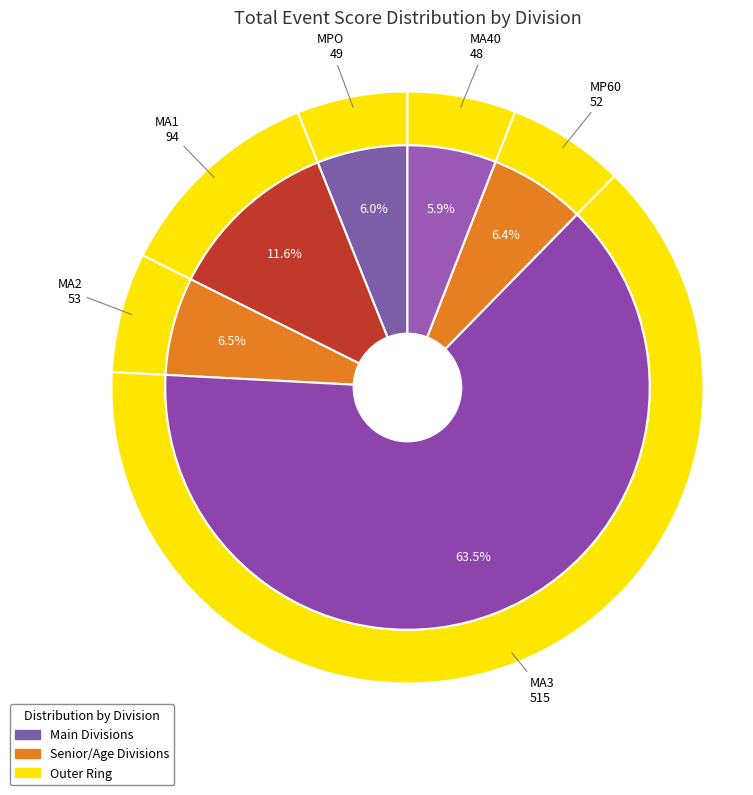

Is it true that MA2 is 12% of the pie?

False